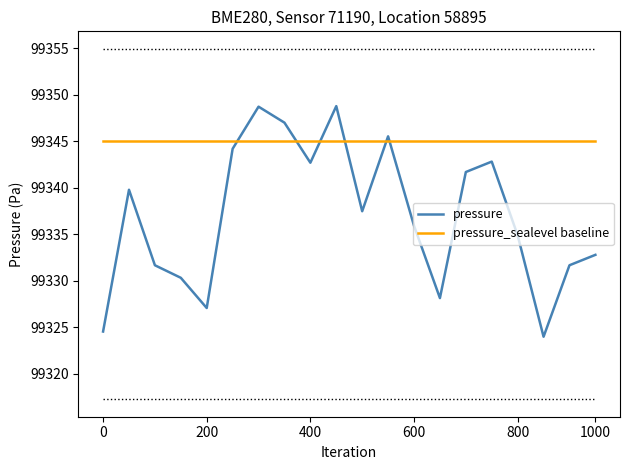

Which series ends up on top after the final intersection of pressure and pressure_sealevel baseline?

pressure_sealevel baseline